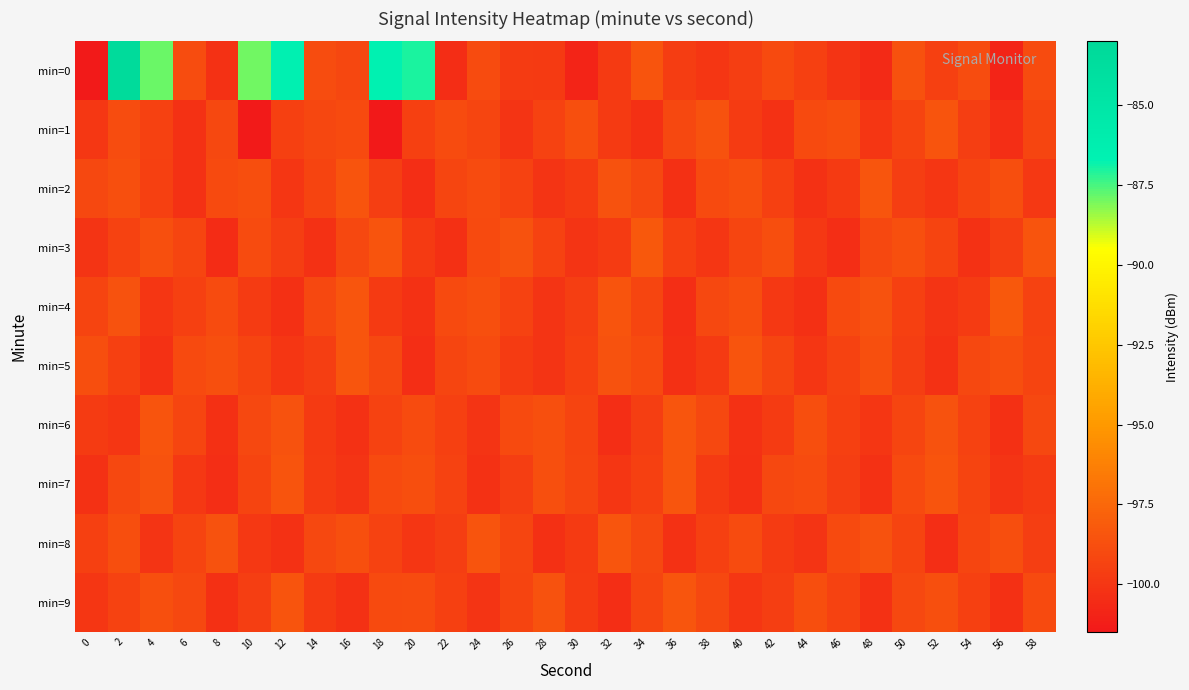

At which category is the sum across all series the highest?

2